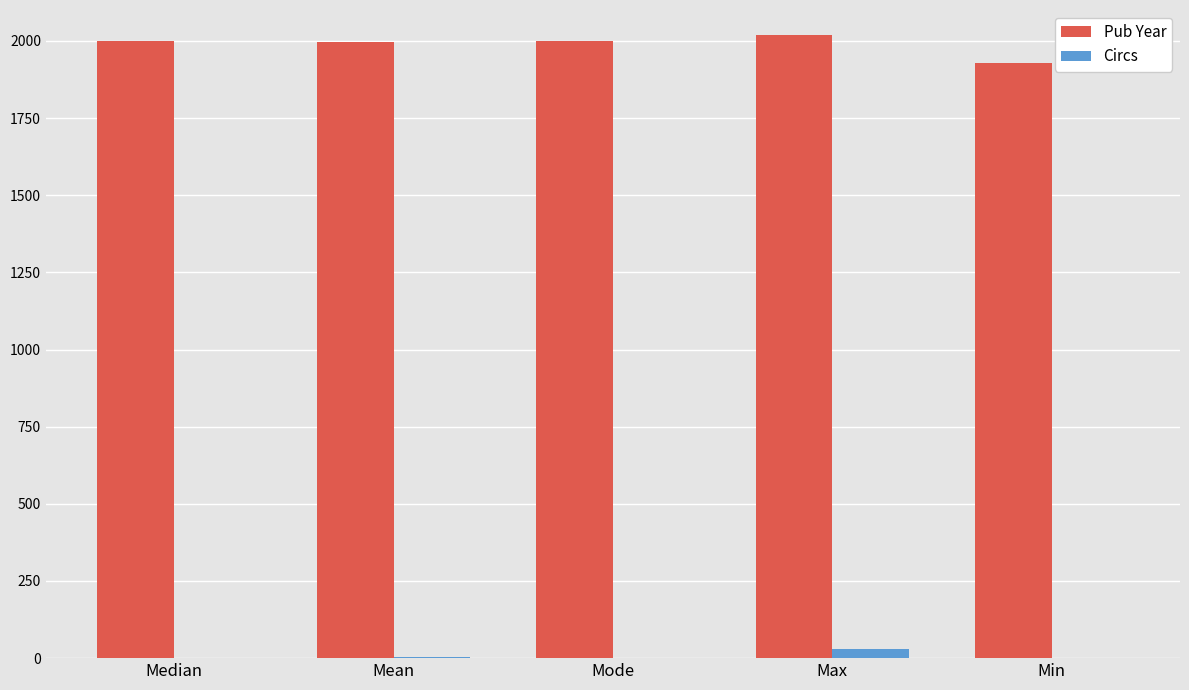

What is the maximum value shown in the chart?

2019